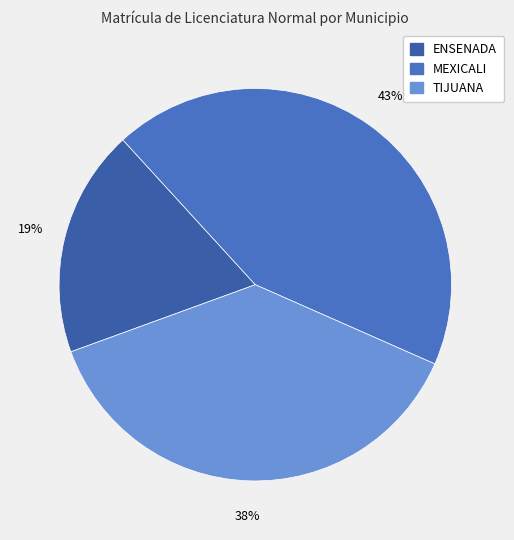

What percentage do MEXICALI and ENSENADA together represent?

62.2%